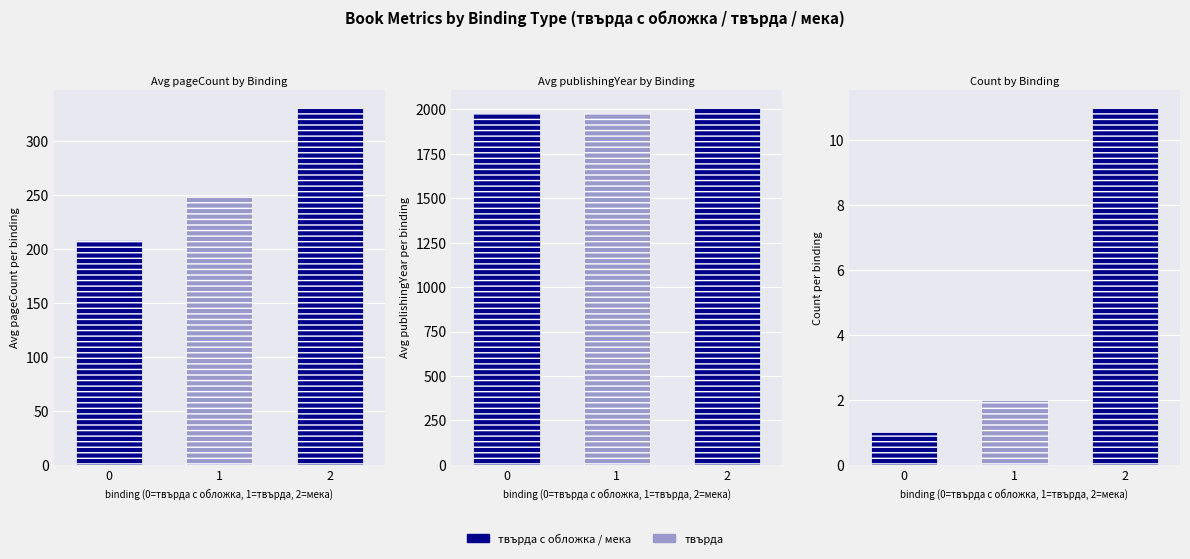

What is the difference between the maximum and minimum values in the publishingYear series?

46